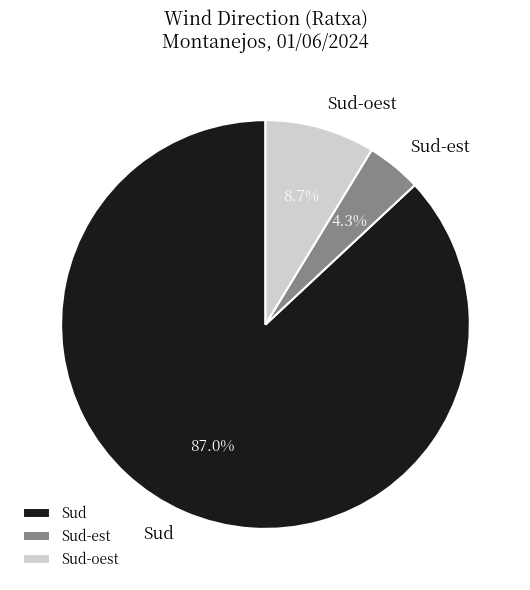

What is the largest slice in the pie chart?

Sud